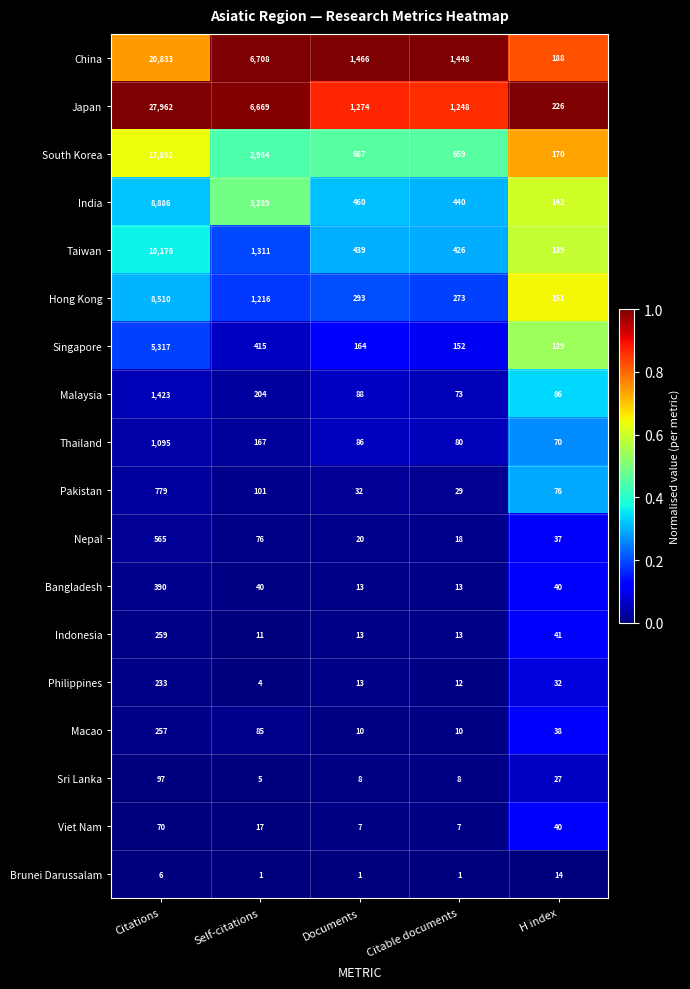

Where is Philippines nearest to the value 118?

H index